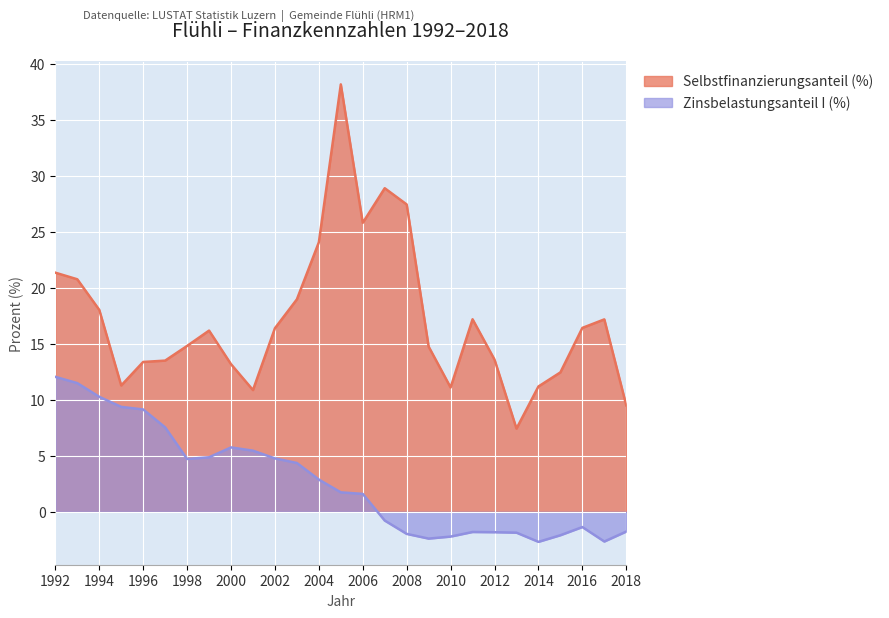

Where is Zinsbelastungsanteil I (%) nearest to the value 4?

2003